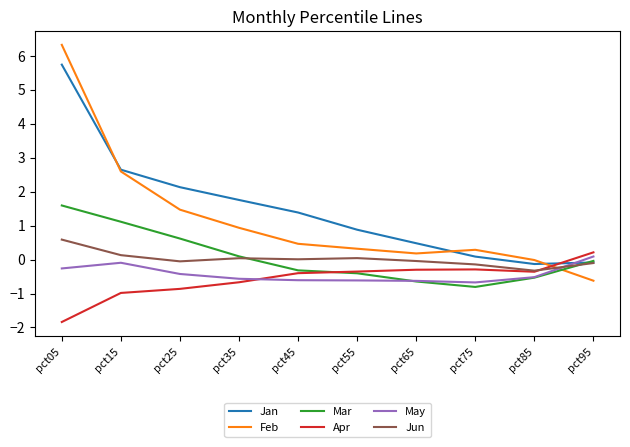

True or false: May has a value of -0.4 at pct25.

True